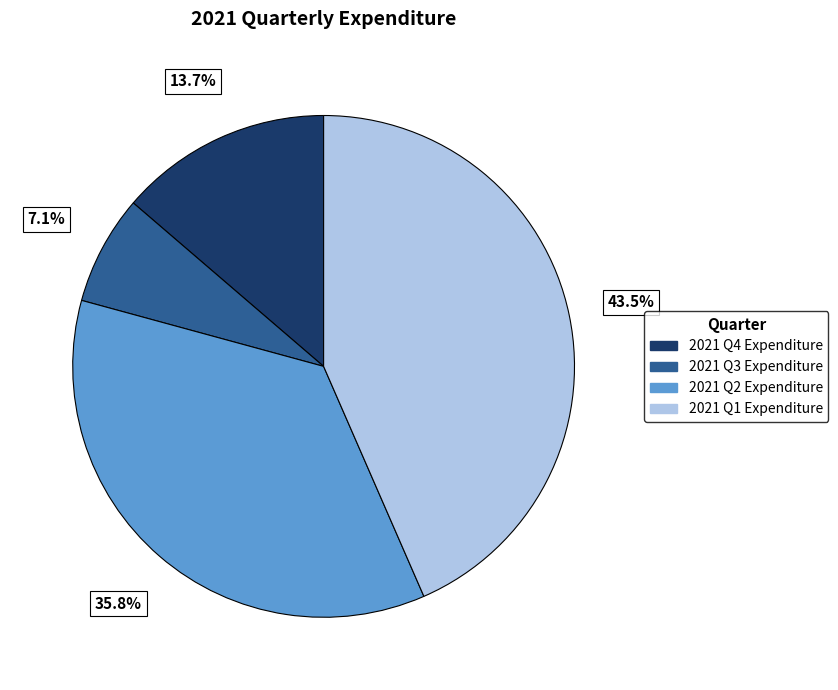

Do 2021 Q2 Expenditure and 2021 Q4 Expenditure together represent more than half of the pie?

No